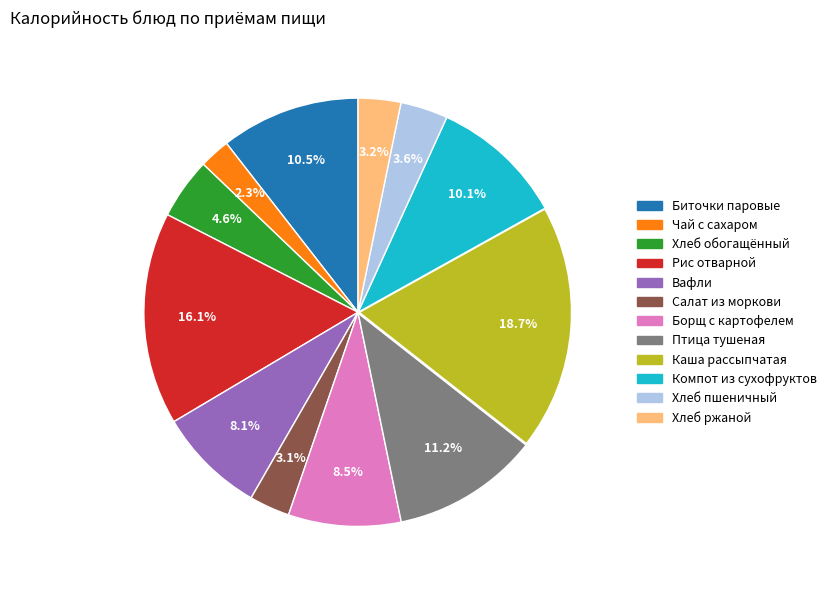

To the nearest percent, what percentage of the pie is Салат из моркови?

3%